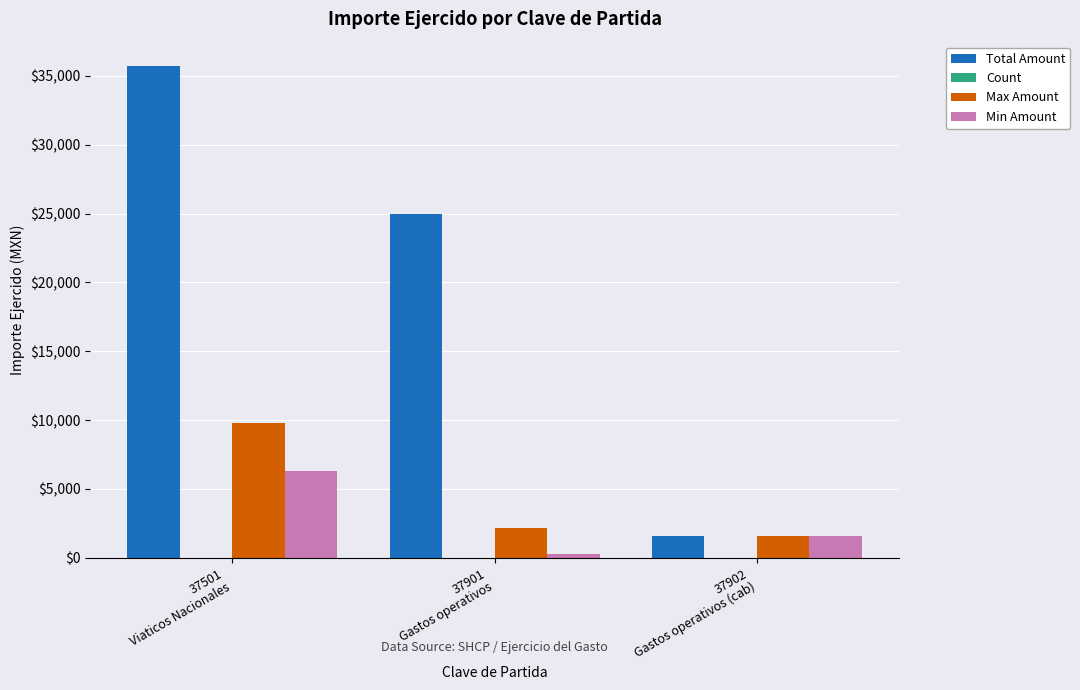

What is the sum of all Total Amount values?

62200.0